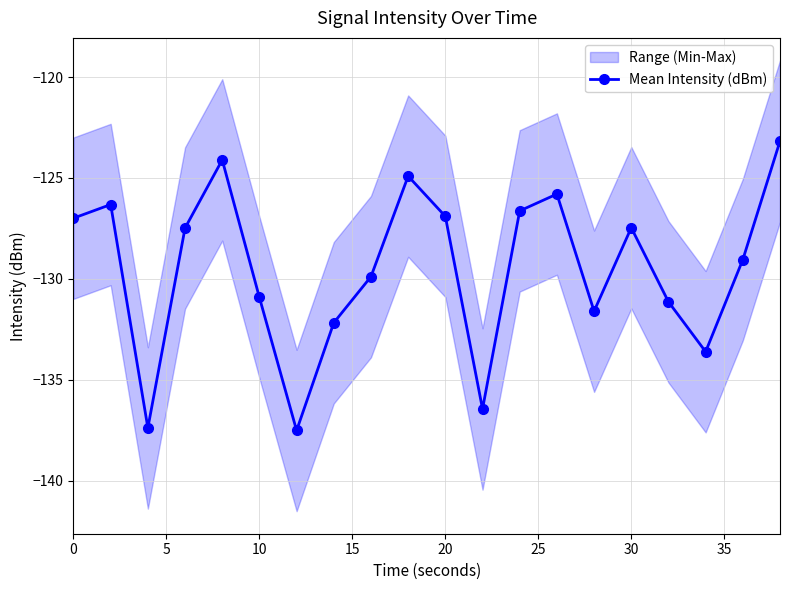

Reading left to right, what are all the values shown in this chart?

-127.0	-126.3	-137.4	-127.5	-124.1	-130.9	-137.5	-132.2	-129.9	-124.9	-126.9	-136.5	-126.6	-125.8	-131.6	-127.5	-131.1	-133.6	-129.1	-123.2